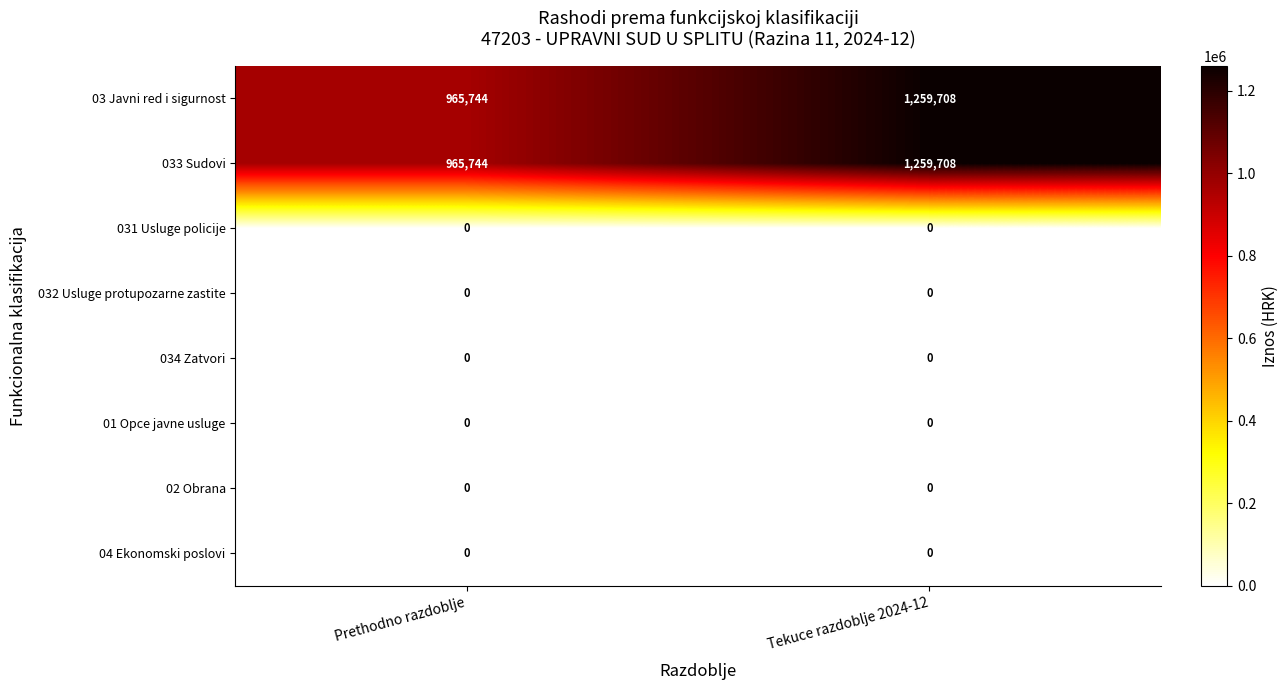

What is the difference between the highest and lowest values at Tekuce razdoblje 2024-12?

1259708